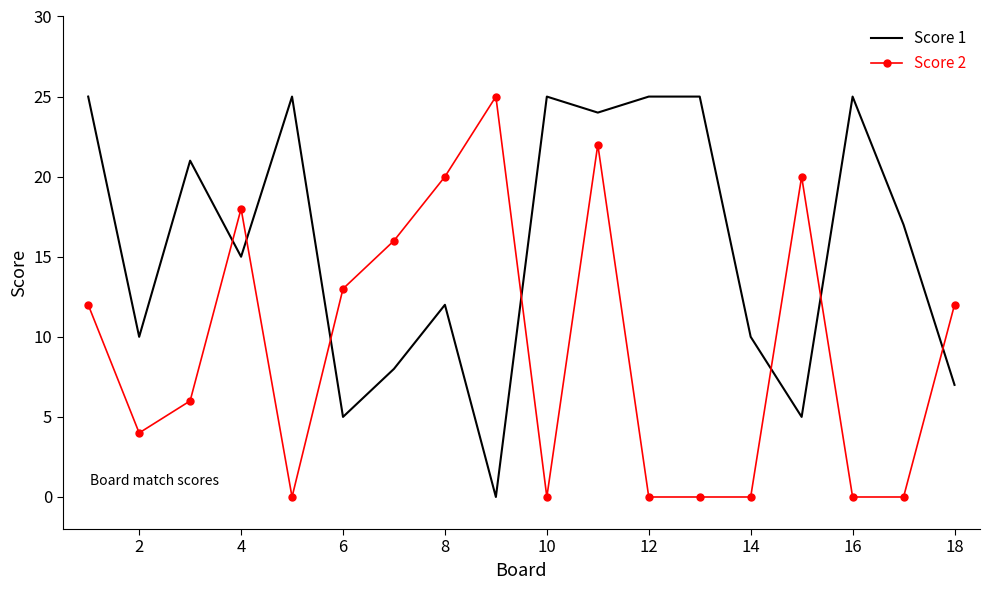

True or false: Score 1 and Score 2 intersect in this chart.

True